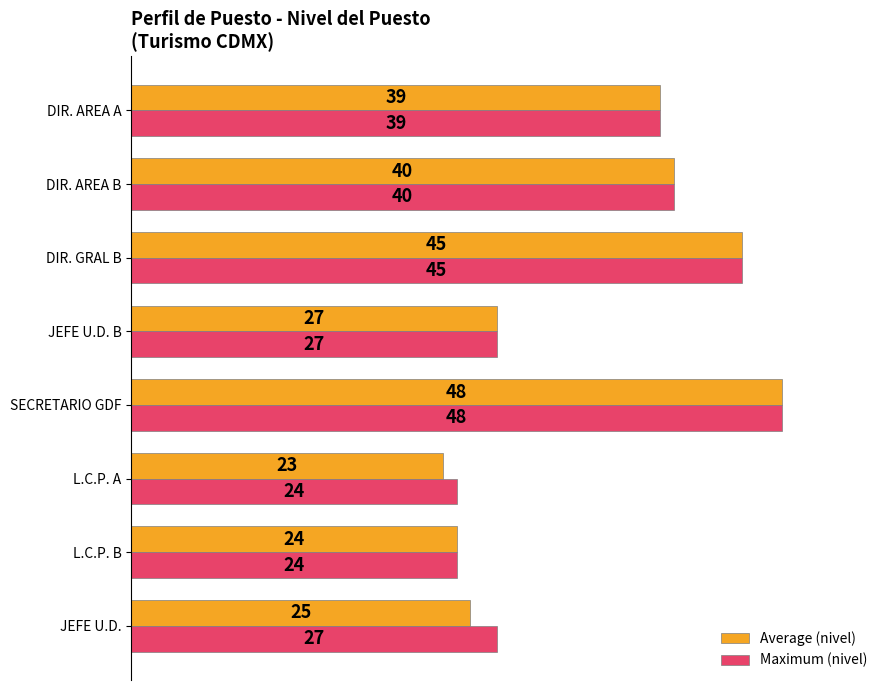

What is the maximum value for Average (nivel)?

48